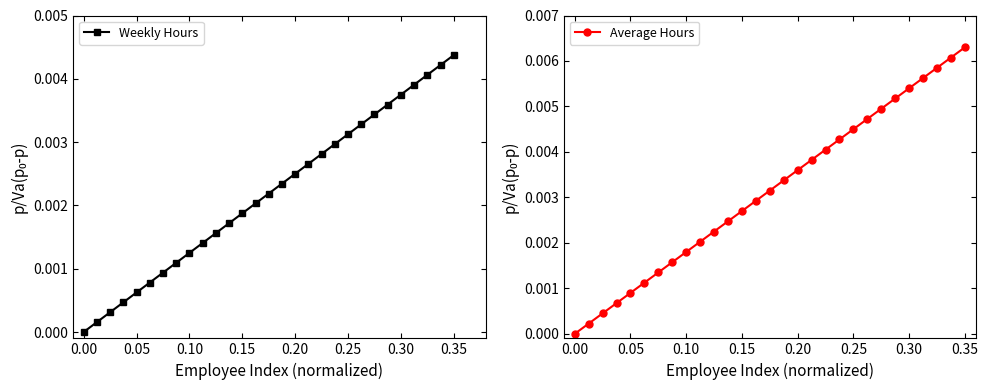

True or false: Weekly Hours has more than 2 points higher than both neighbors.

False